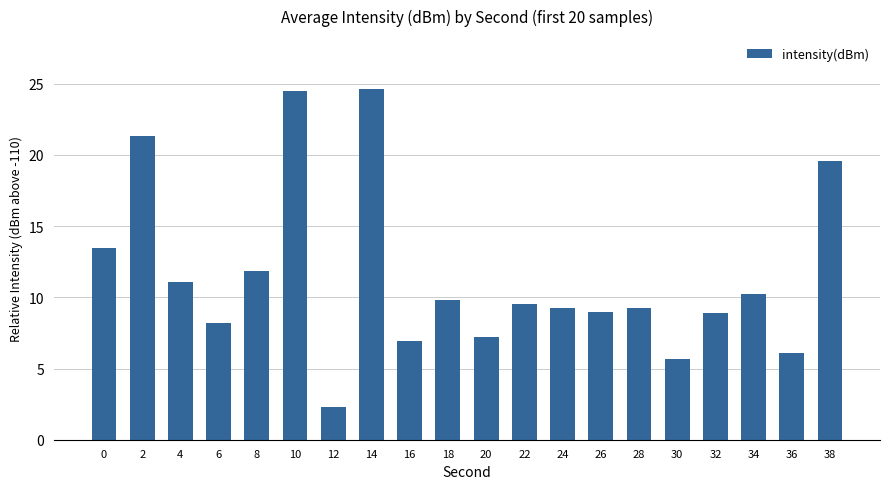

At which category does the chart reach its minimum across all series?

12